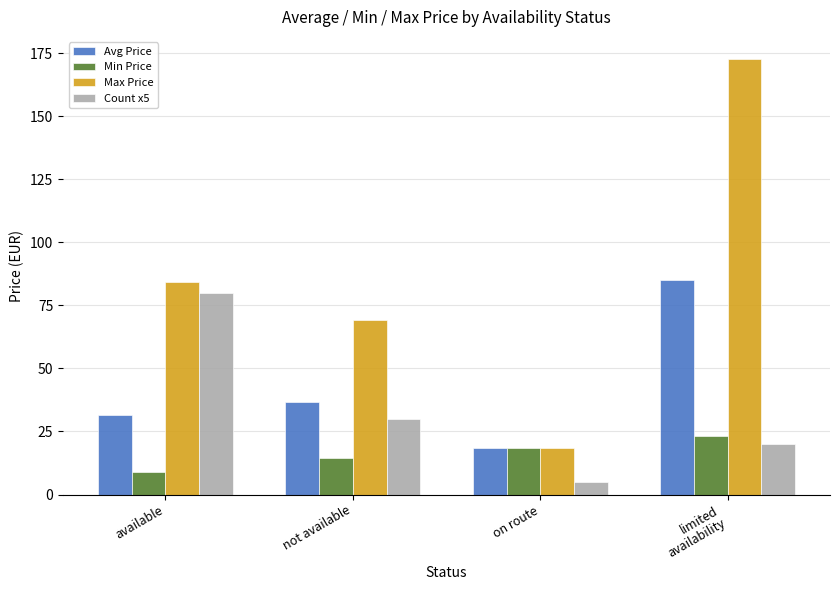

What is the spread (max minus min) of values at available?

75.6